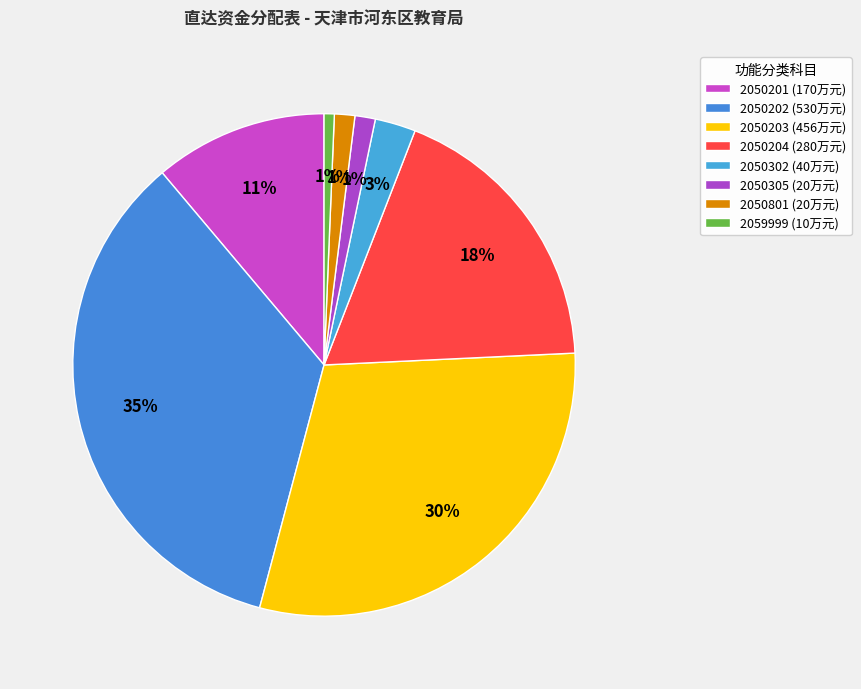

Which category has the biggest portion of the pie?

2050202